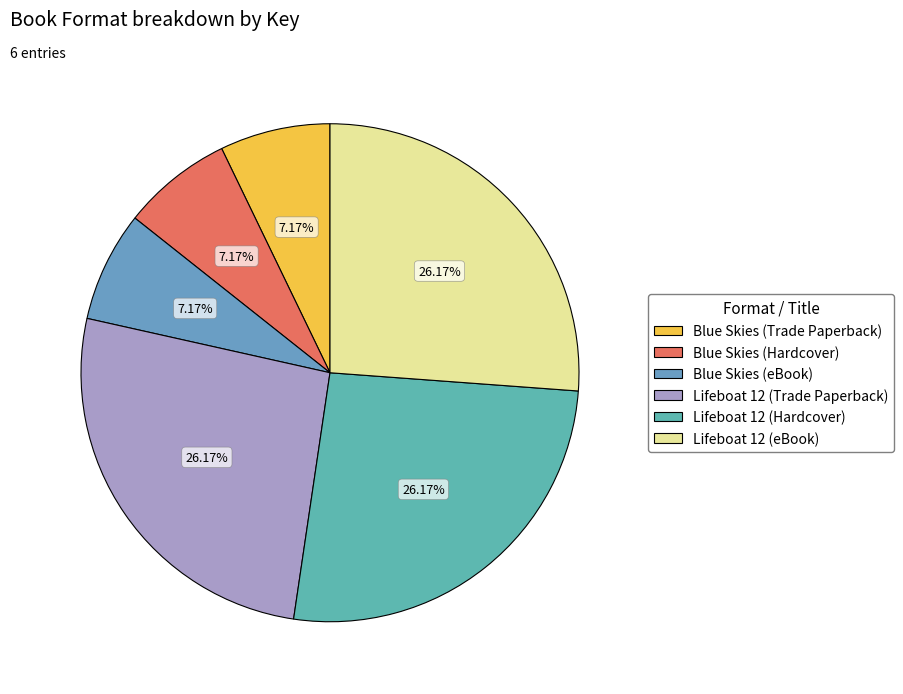

Which category has the smallest portion of the pie?

Blue Skies (Trade Paperback)